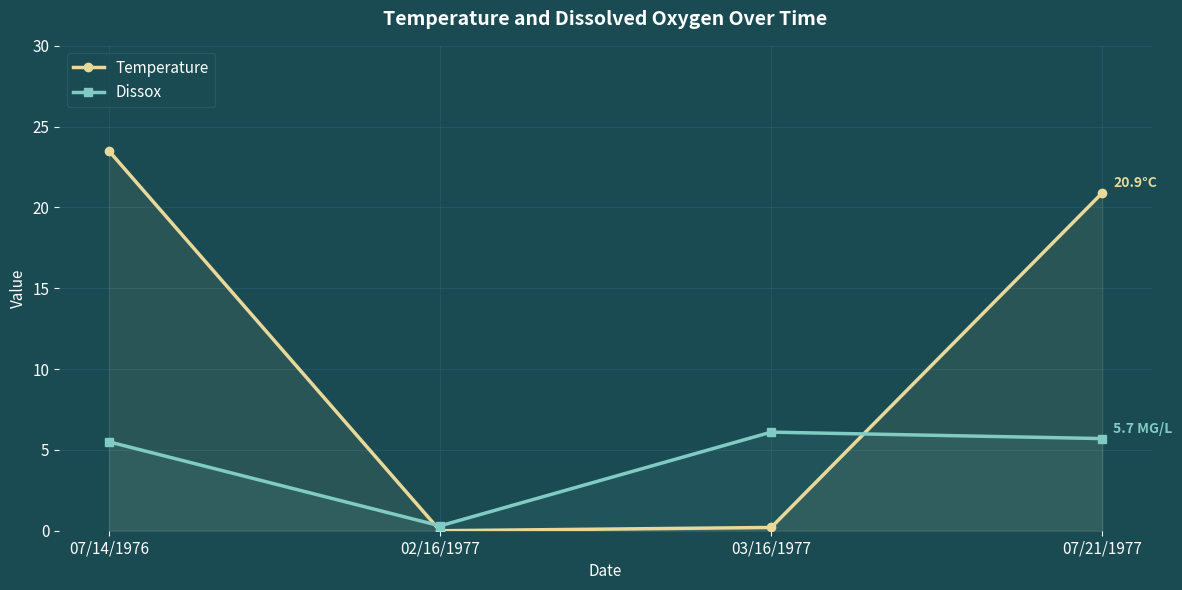

Where is Dissox nearest to the value 3?

07/14/1976